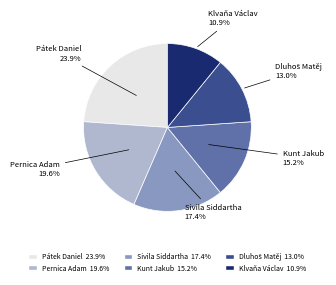

What is the largest slice in the pie chart?

Pátek Daniel